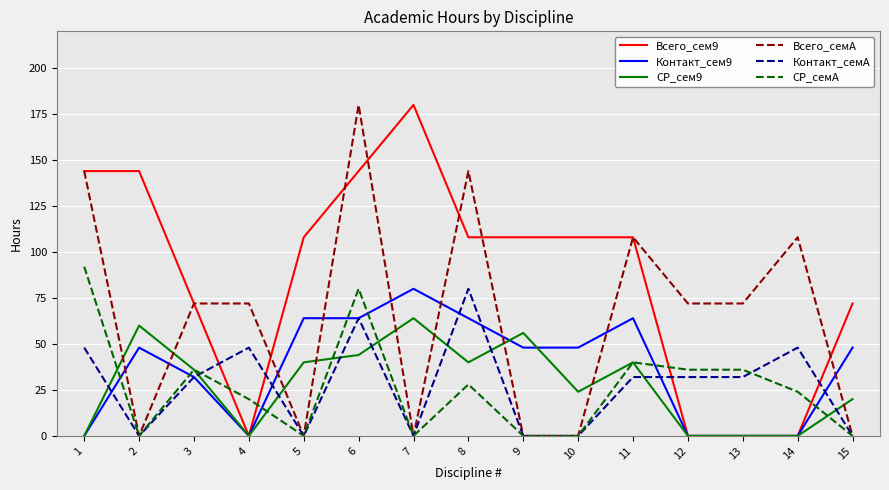

Is it true that Всего_сем9 equals 107 at 13?

False